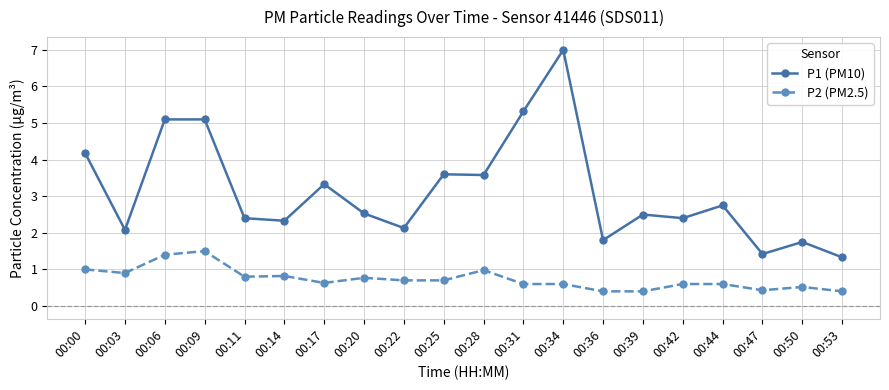

What is the average value of the P1 (PM10) series?

3.1